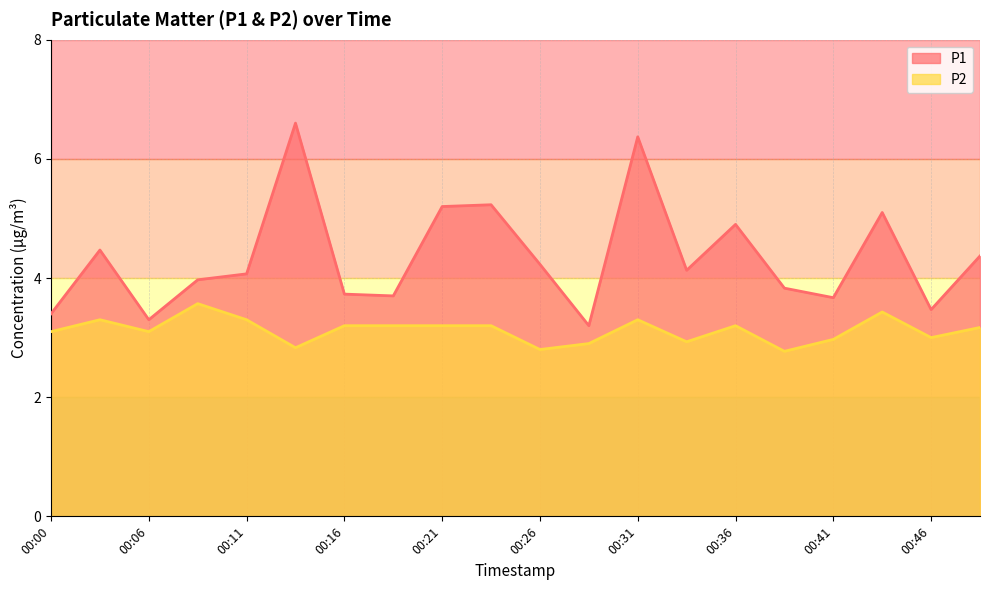

Does the chart have visible grid lines?

Yes